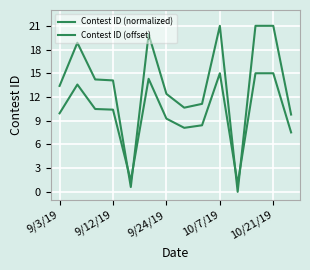

What is the sum of all Contest ID (offset) values?

139.4